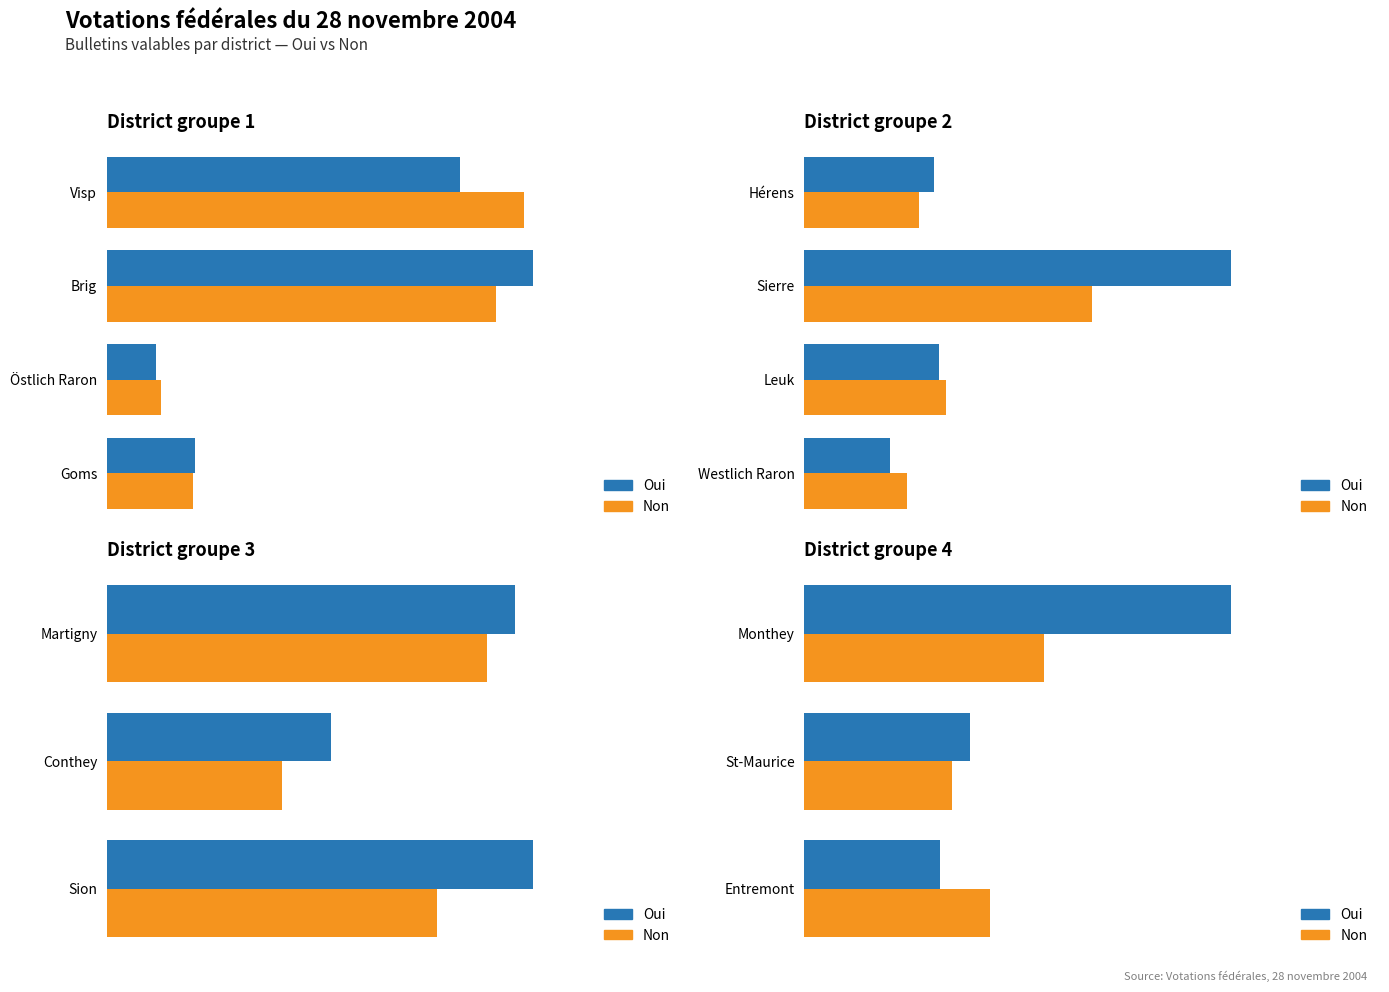

Does the chart contain stacked bars?

No